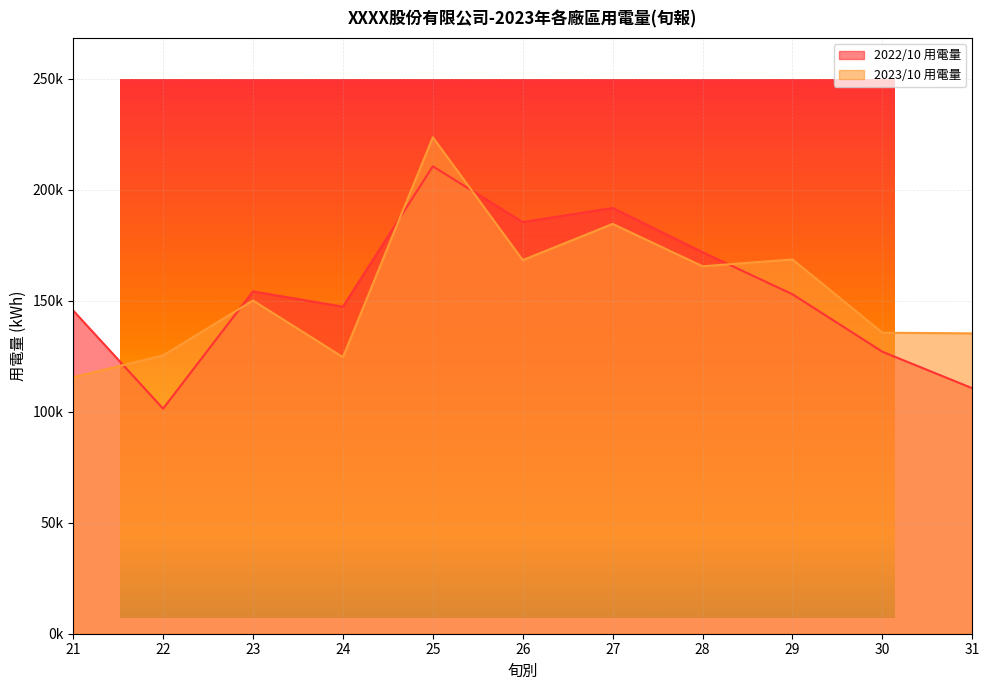

Reading right to left, extract all data points from this chart.

2022/10 用電量: 110548.9	126978.0	152864.4	171797.0	191718.5	185358.1	210479.7	147259.8	154144.3	101351.5	145560.6
2023/10 用電量: 135247.0	135555.0	168541.0	165458.0	184541.0	168240.0	223541.0	124544.0	150055.3	125315.0	115521.0